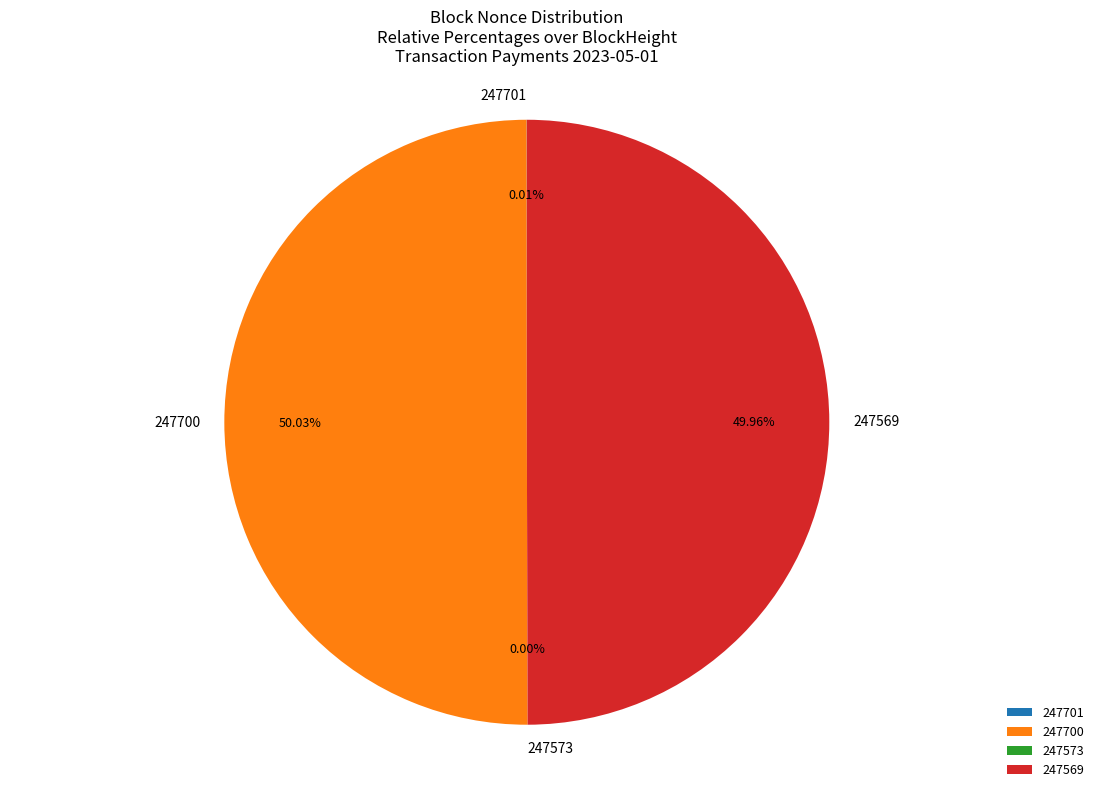

Do 247569 and 247700 together represent more than half of the pie?

Yes